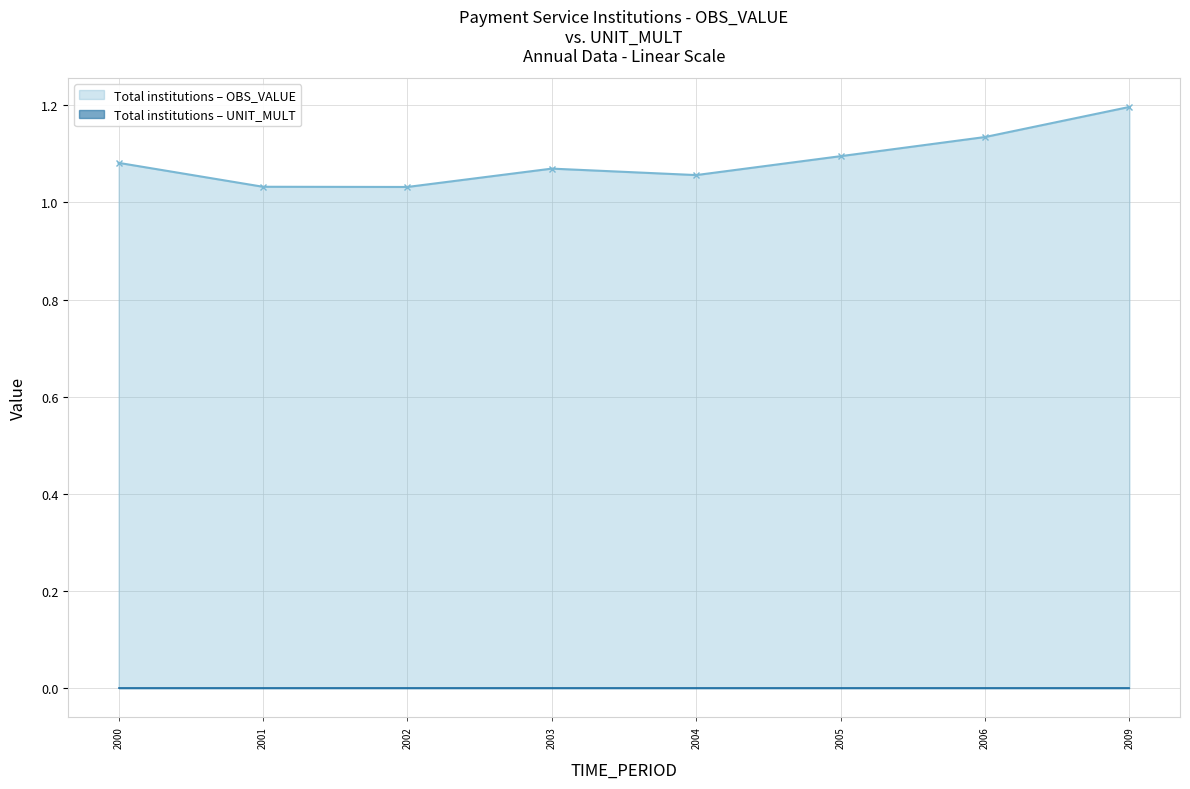

True or false: OBS_VALUE and UNIT_MULT intersect in this chart.

False